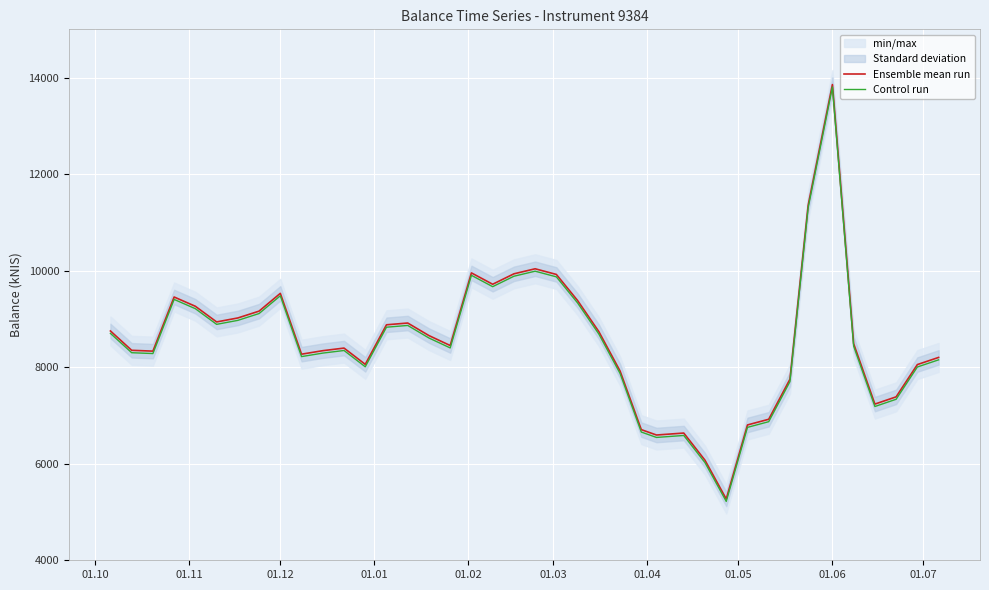

True or false: Control run and Ensemble mean run cross at least once.

False